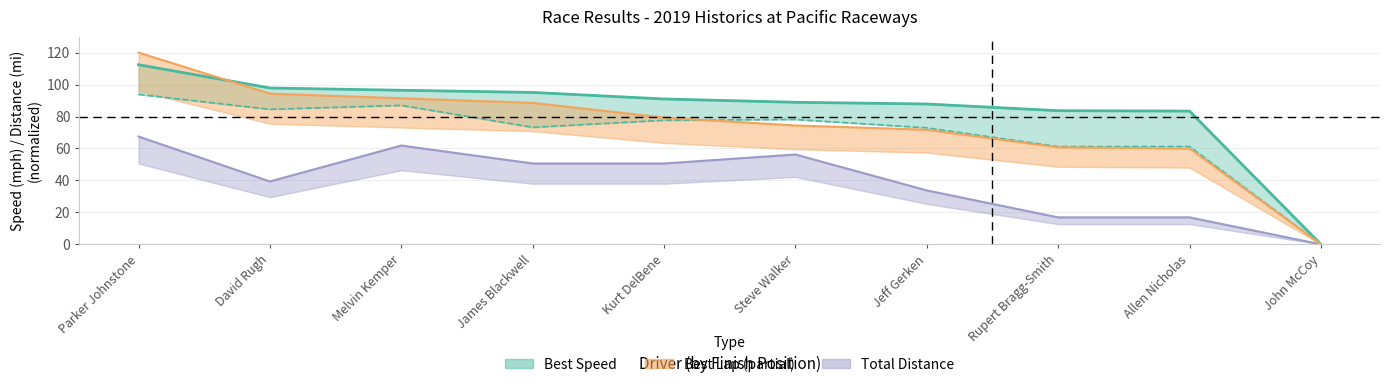

What is the greatest value displayed?

112.4